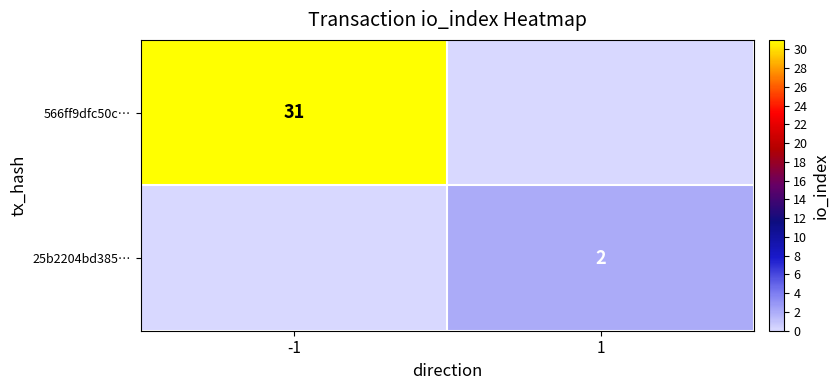

At which category is the sum across all series the highest?

-1